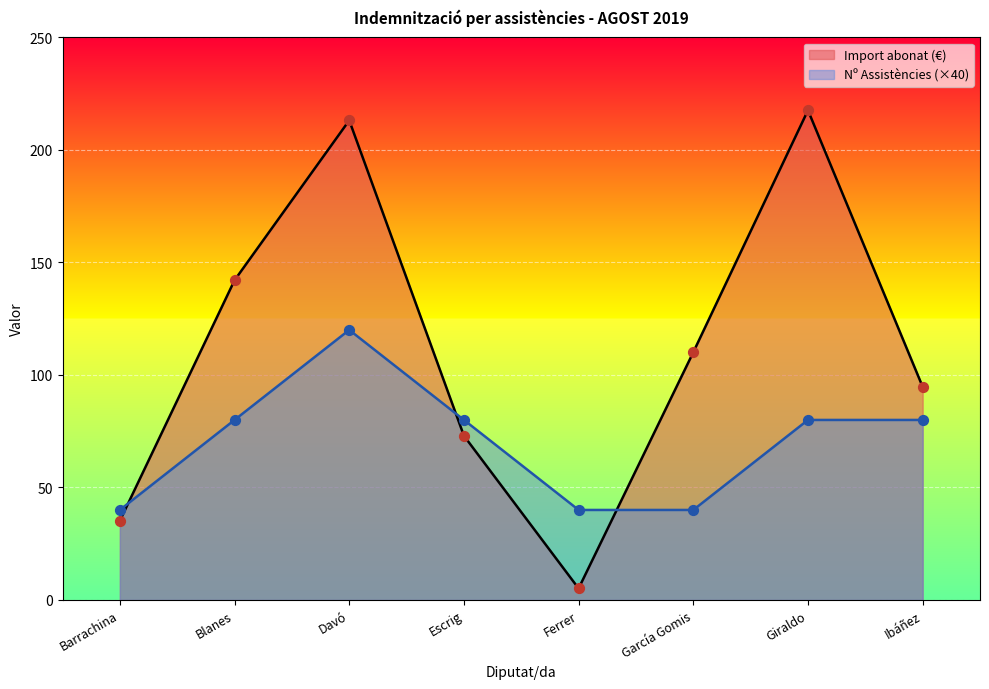

At how many categories does at least one series exceed 9?

8